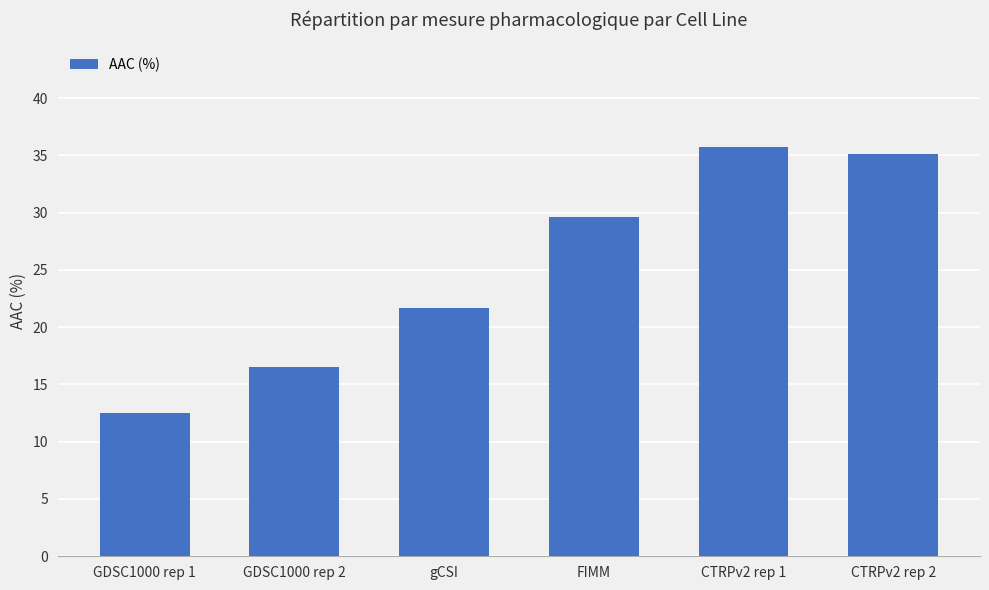

Reading right to left, transcribe all the data shown in this chart.

CTRPv2 rep 2=35.1	CTRPv2 rep 1=35.7	FIMM=29.6	gCSI=21.7	GDSC1000 rep 2=16.5	GDSC1000 rep 1=12.5